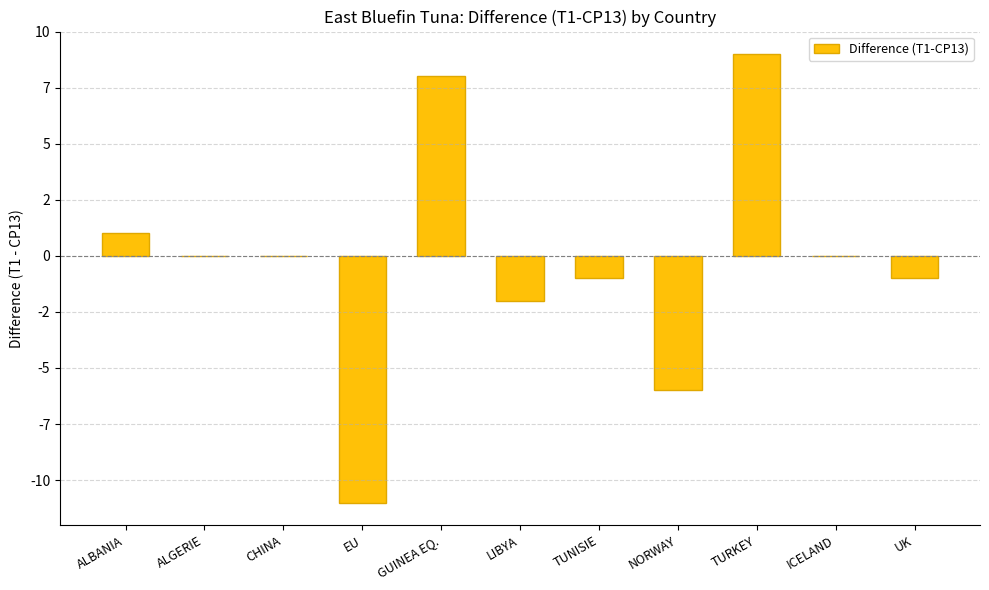

Does the chart contain stacked bars?

No